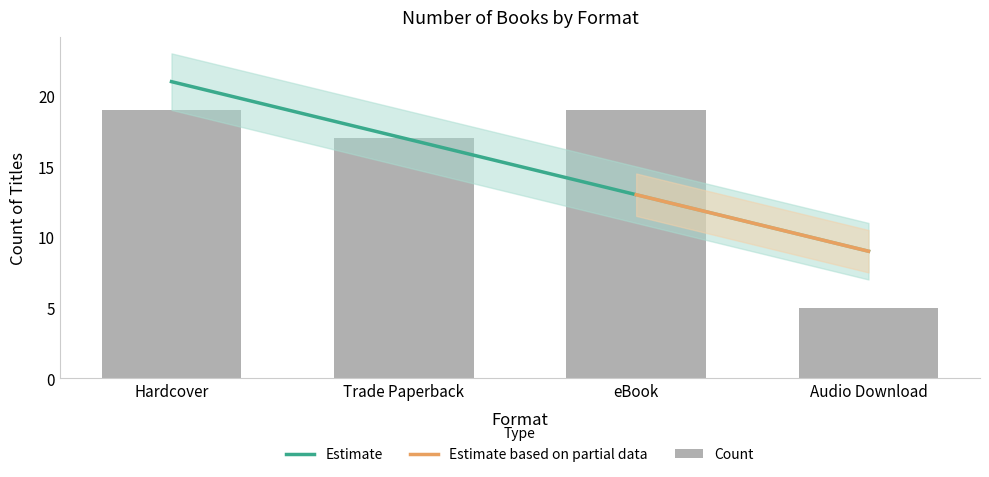

Are the bars horizontal?

No